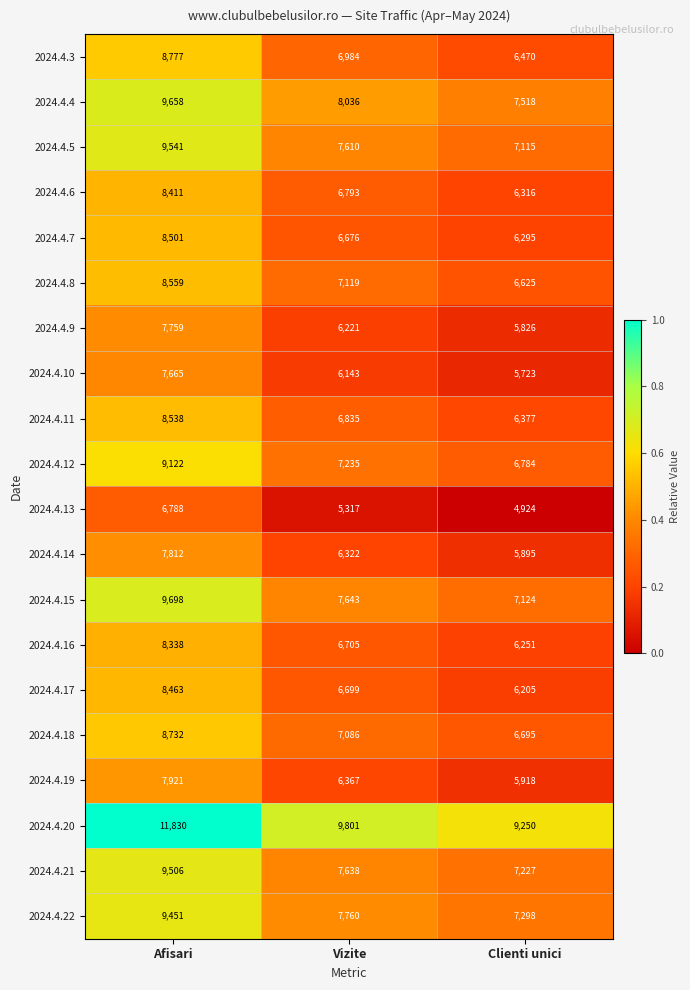

Which series has the widest spread of values?

2024.4.20